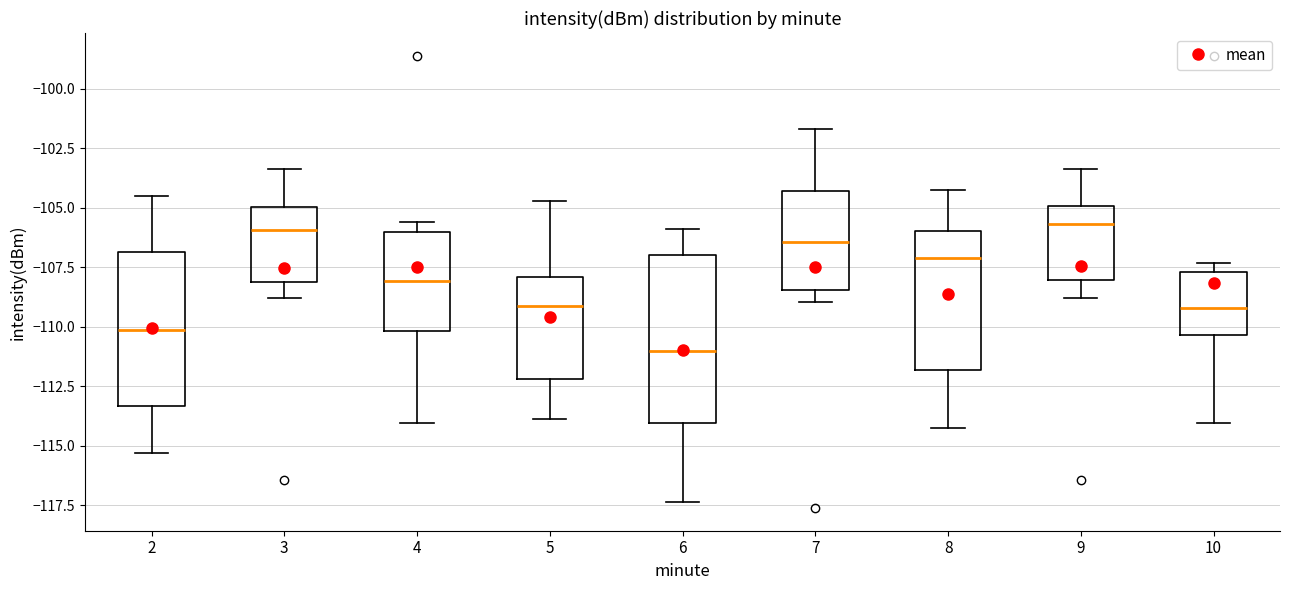

Where does the upper whisker of the box at x = 3 end on the y-axis? The values are not printed on the chart, so give them approximately, as read against the axis.

-103.5